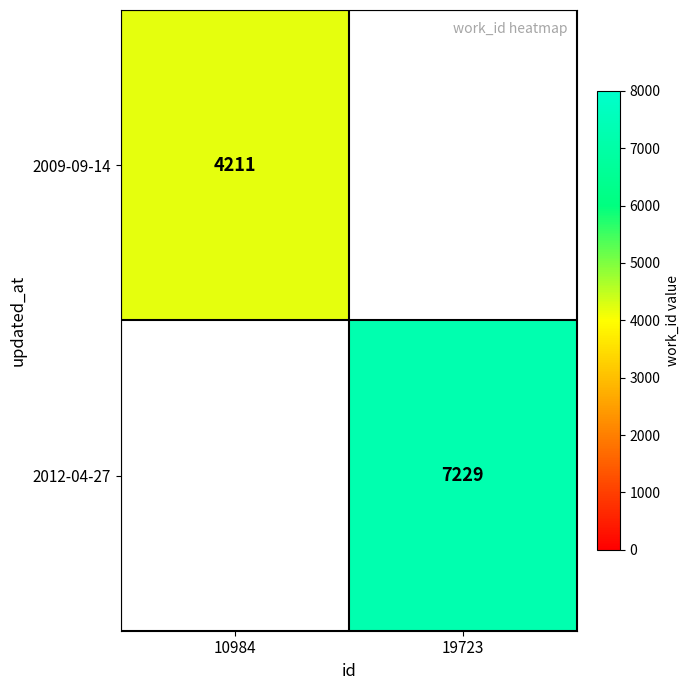

The 2012-04-27 series shows 2816 at 19723. True or false?

False